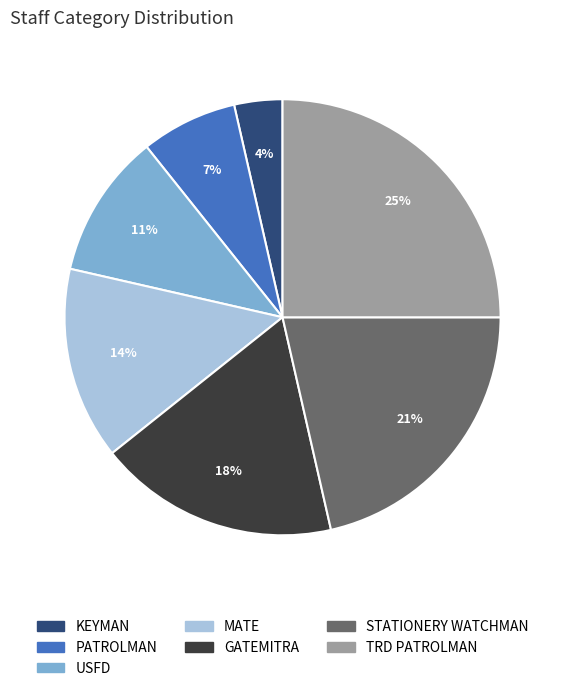

To the nearest percent, what is the combined percentage of GATEMITRA and PATROLMAN?

25%